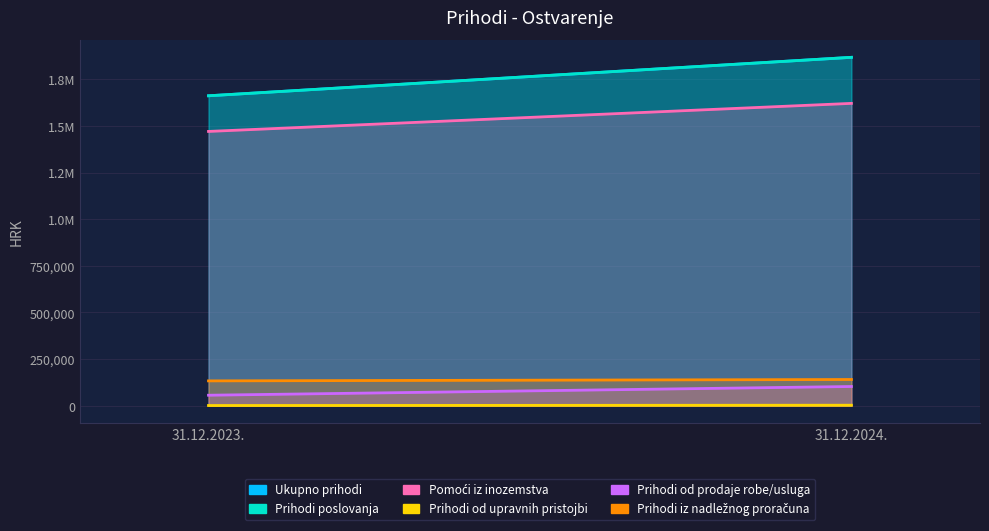

Which series changed the most between 31.12.2023. and 31.12.2024.?

Prihodi poslovanja